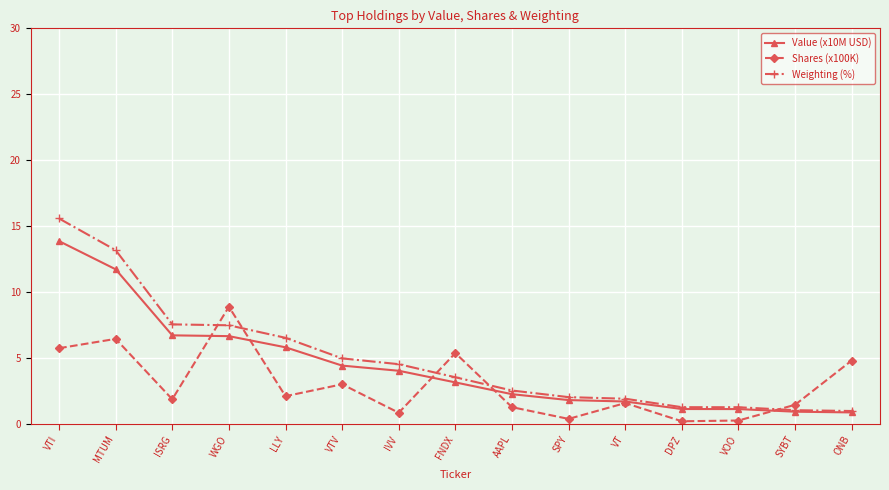

Which series has the widest spread of values?

Weighting (%)